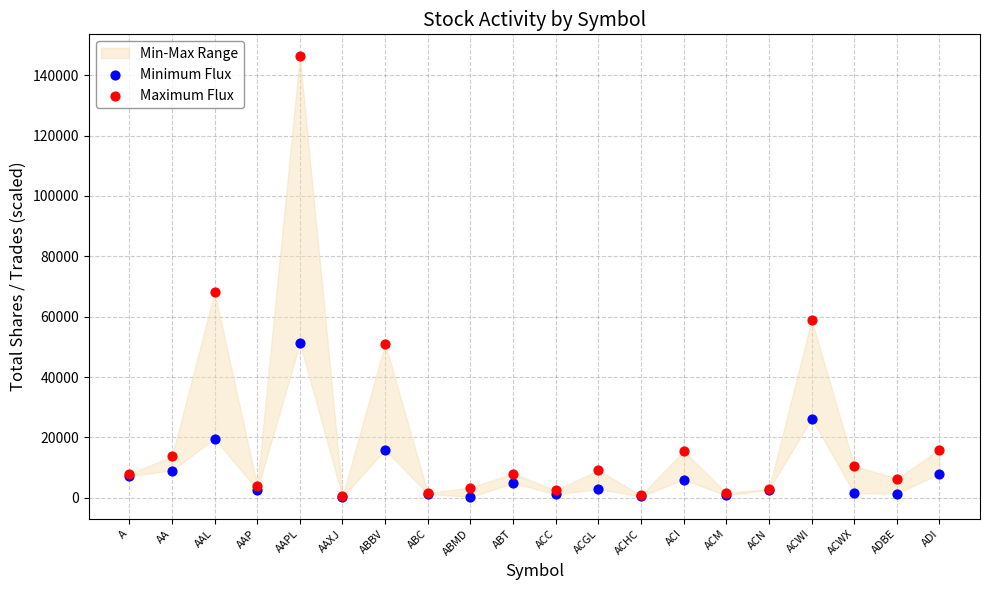

Which series has the largest Y range (max minus min)?

Maximum Flux